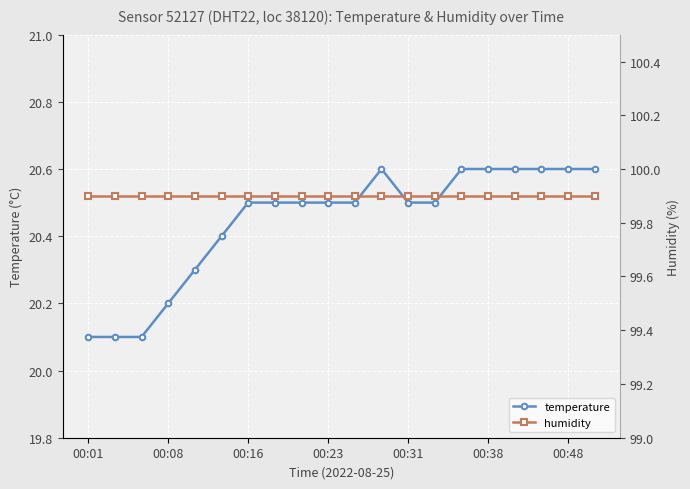

List the series in order of their overall mean, lowest first.

temperature, humidity